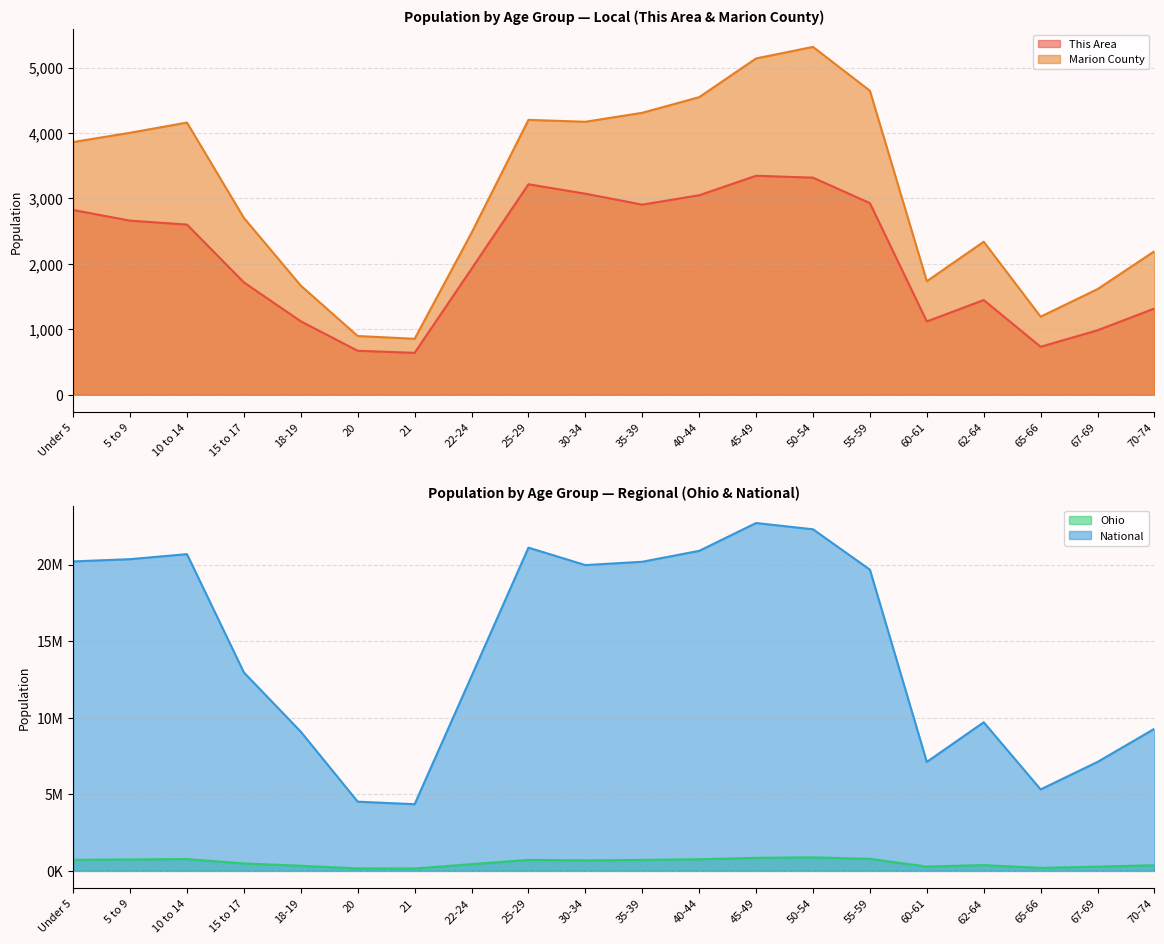

What are all the series names shown in the legend?

This Area, Marion County, Ohio, National